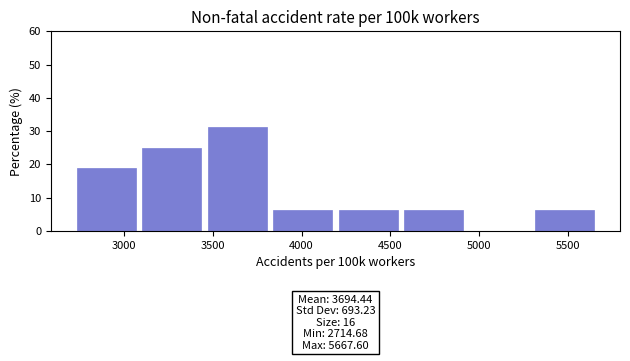

Over which range of the x-axis is the bar tallest?

3450 to 3800